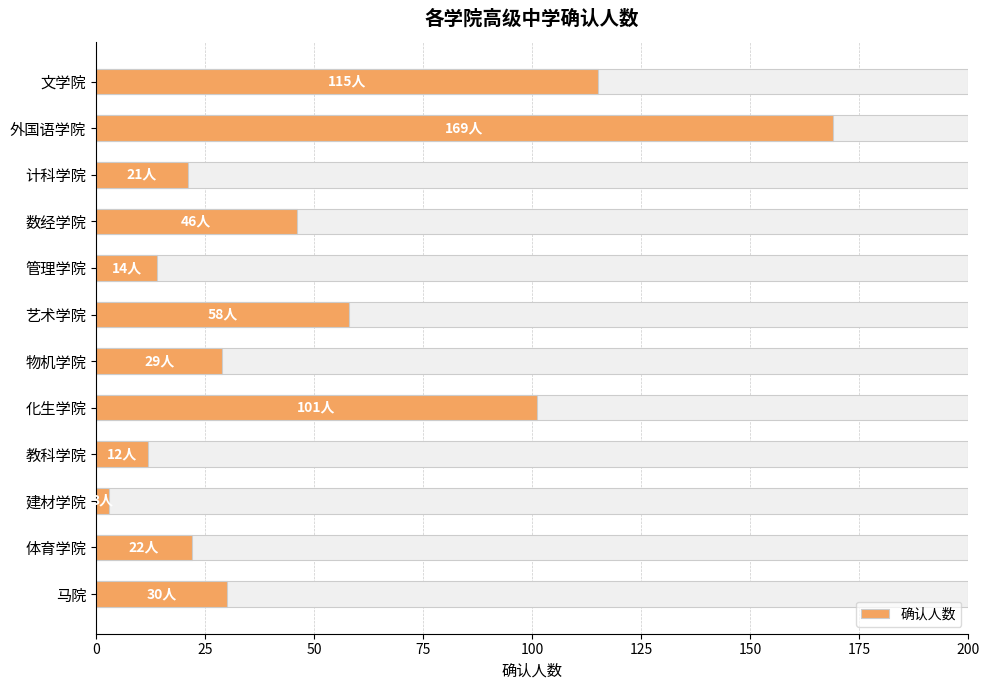

What is the minimum value shown in the chart?

3